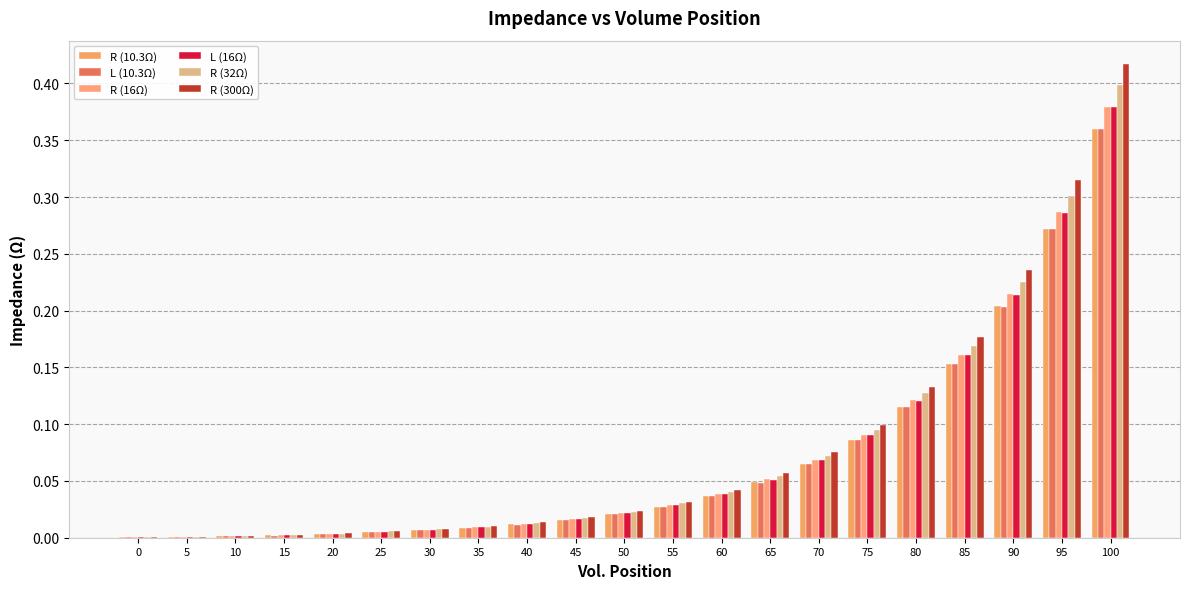

Reading right to left, extract all data points from this chart.

R (10.3Ω): 100=0.4	95=0.3	90=0.2	85=0.2	80=0.1	75=0.1	70=0.1	65=0.0	60=0.0	55=0.0	50=0.0	45=0.0	40=0.0	35=0.0	30=0.0	25=0.0	20=0.0	15=0.0	10=0.0	5=0.0	0=0.0
L (10.3Ω): 100=0.4	95=0.3	90=0.2	85=0.2	80=0.1	75=0.1	70=0.1	65=0.0	60=0.0	55=0.0	50=0.0	45=0.0	40=0.0	35=0.0	30=0.0	25=0.0	20=0.0	15=0.0	10=0.0	5=0.0	0=0.0
R (16Ω): 100=0.4	95=0.3	90=0.2	85=0.2	80=0.1	75=0.1	70=0.1	65=0.1	60=0.0	55=0.0	50=0.0	45=0.0	40=0.0	35=0.0	30=0.0	25=0.0	20=0.0	15=0.0	10=0.0	5=0.0	0=0.0
L (16Ω): 100=0.4	95=0.3	90=0.2	85=0.2	80=0.1	75=0.1	70=0.1	65=0.1	60=0.0	55=0.0	50=0.0	45=0.0	40=0.0	35=0.0	30=0.0	25=0.0	20=0.0	15=0.0	10=0.0	5=0.0	0=0.0
R (32Ω): 100=0.4	95=0.3	90=0.2	85=0.2	80=0.1	75=0.1	70=0.1	65=0.1	60=0.0	55=0.0	50=0.0	45=0.0	40=0.0	35=0.0	30=0.0	25=0.0	20=0.0	15=0.0	10=0.0	5=0.0	0=0.0
R (300Ω): 100=0.4	95=0.3	90=0.2	85=0.2	80=0.1	75=0.1	70=0.1	65=0.1	60=0.0	55=0.0	50=0.0	45=0.0	40=0.0	35=0.0	30=0.0	25=0.0	20=0.0	15=0.0	10=0.0	5=0.0	0=0.0